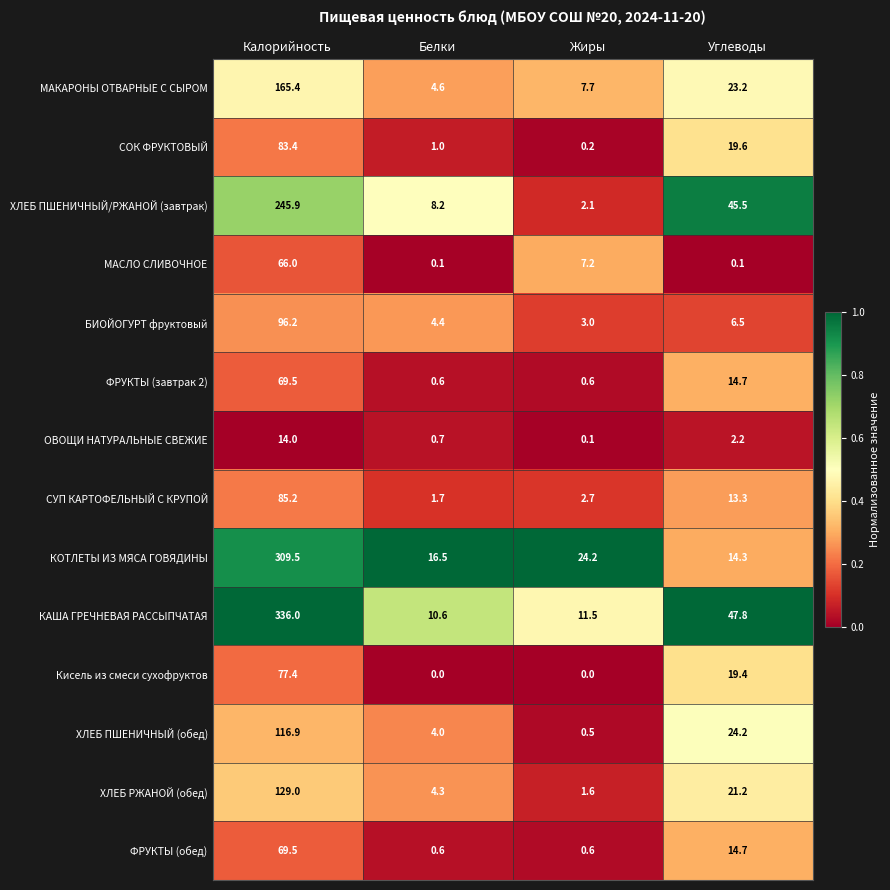

What is the highest value of the СОК ФРУКТОВЫЙ series?

83.4